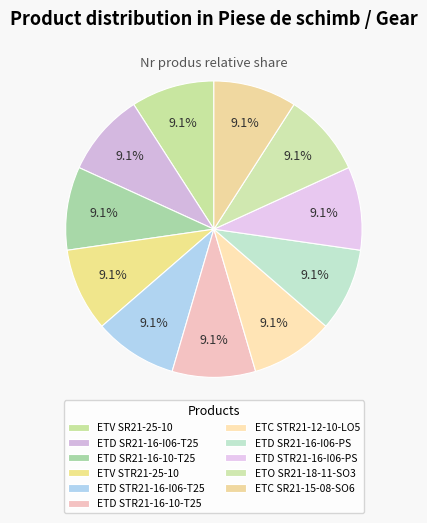

How many slices are in this pie chart?

11